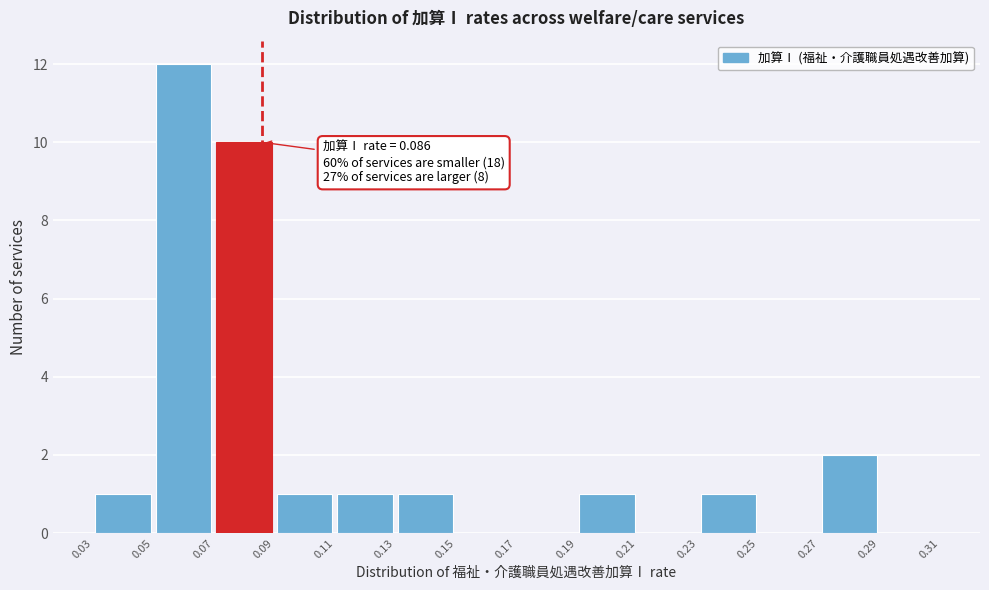

Which range on the x-axis has the tallest bar?

0.05 to 0.07